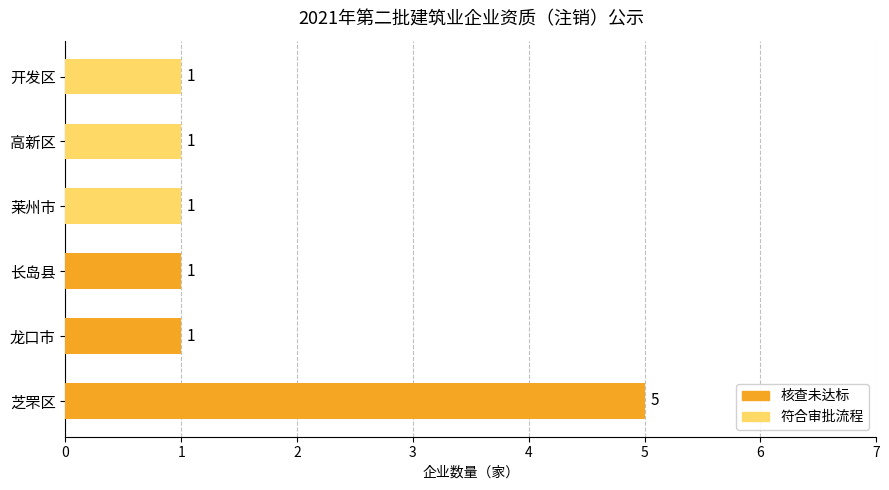

Rank the series by their average value, from lowest to highest.

符合审批流程, 核查未达标